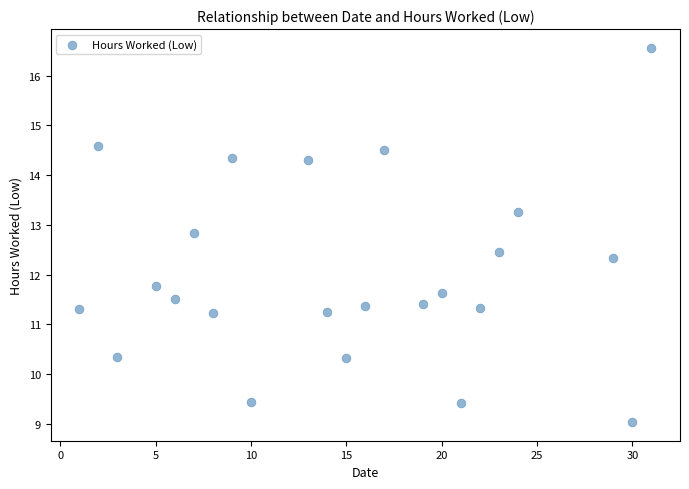

What is the range of Y values (max minus min)?

7.5